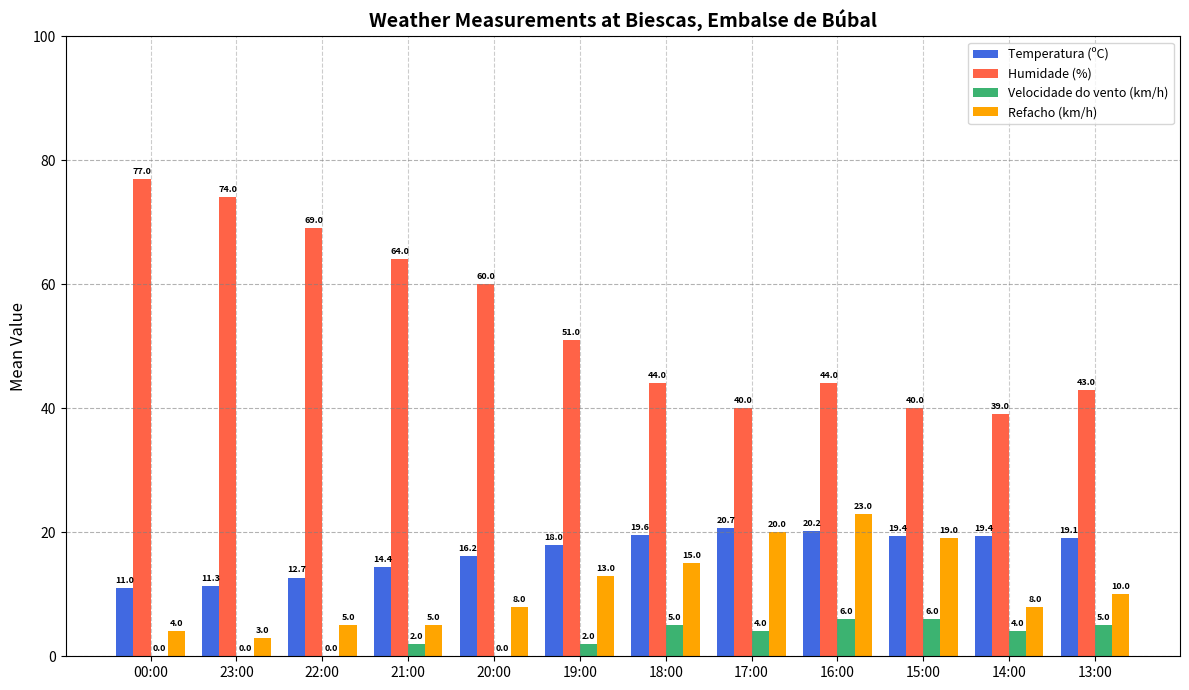

What is the sum of the Refacho (km/h) values at 18:00 and 23:00?

18.0